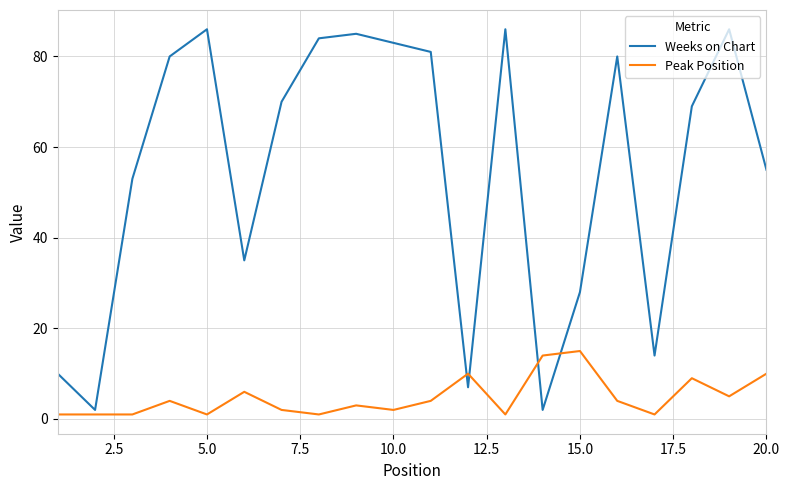

List the series in order of their peak value, lowest first.

Peak Position, Weeks on Chart